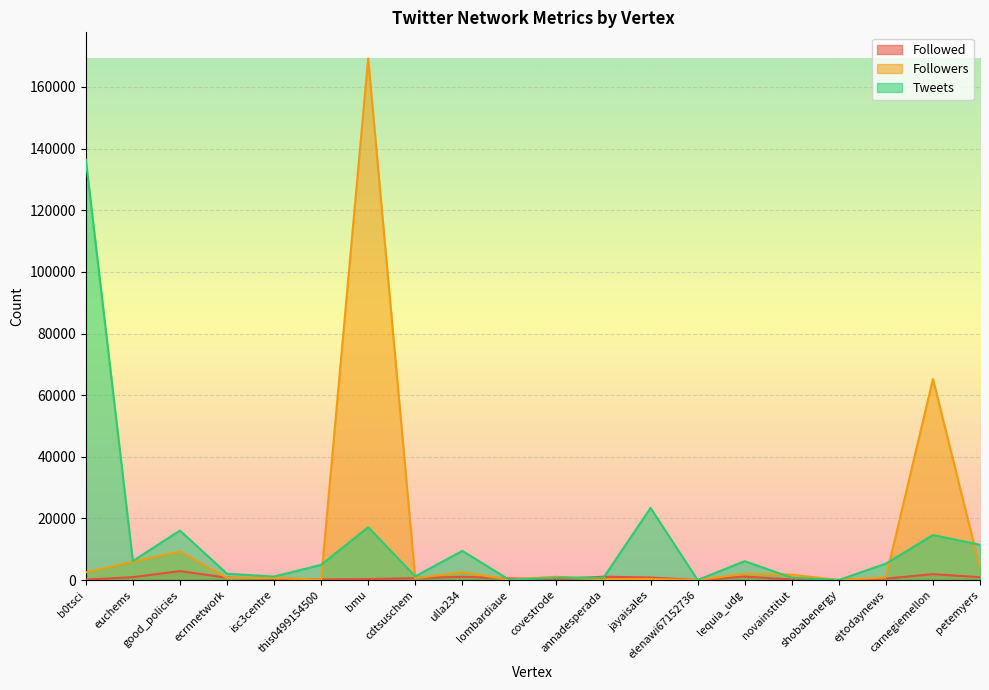

List the labels in order of Followers value, smallest first.

elenawi67152736, shobabenergy, this0499154500, lombardiaue, annadesperada, jayaisales, cdtsuschem, isc3centre, ecrnnetwork, ejtodaynews, covestrode, novainstitut, lequia_udg, b0tsci, ulla234, petemyers, euchems, good_policies, carnegiemellon, bmu